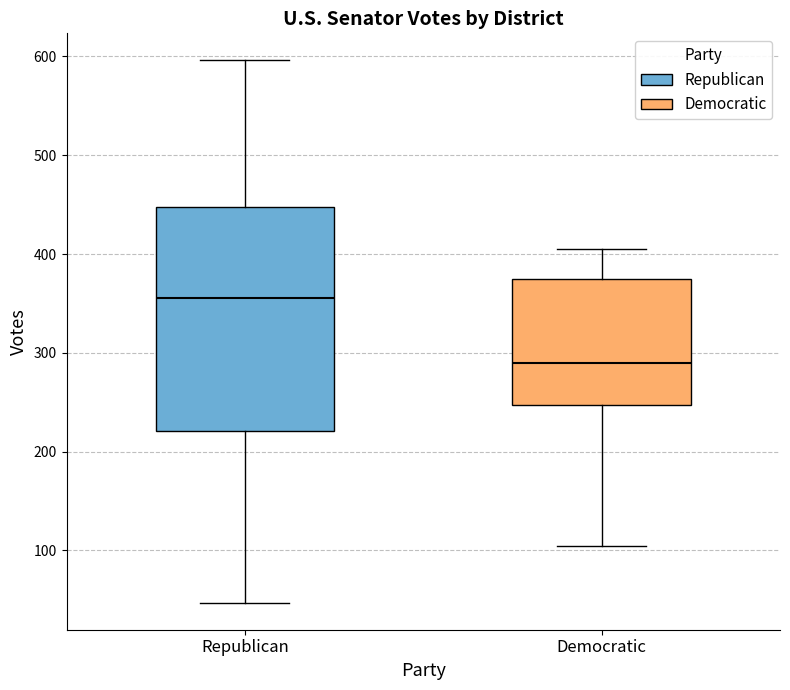

Which box's median line is the lowest?

Democratic